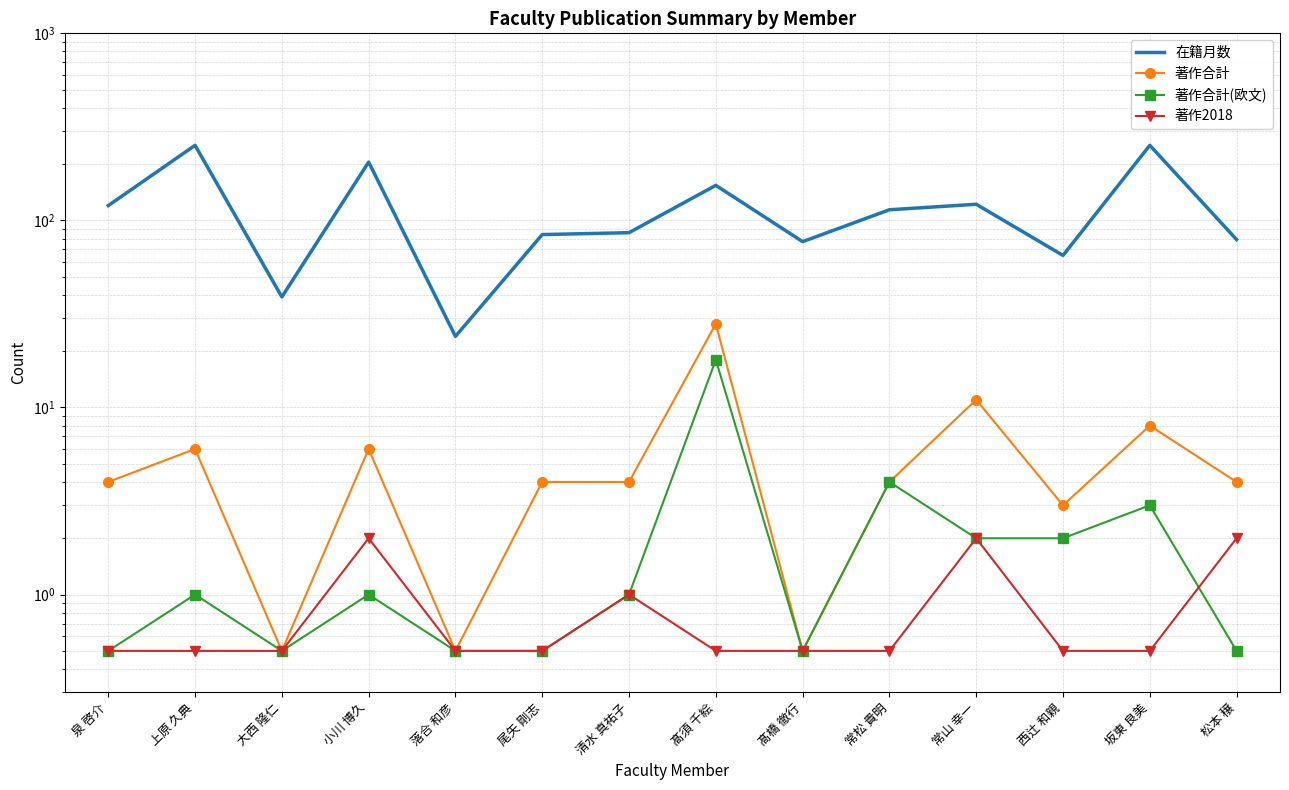

What is the difference between the maximum and minimum values in the 著作合計(欧文) series?

17.5